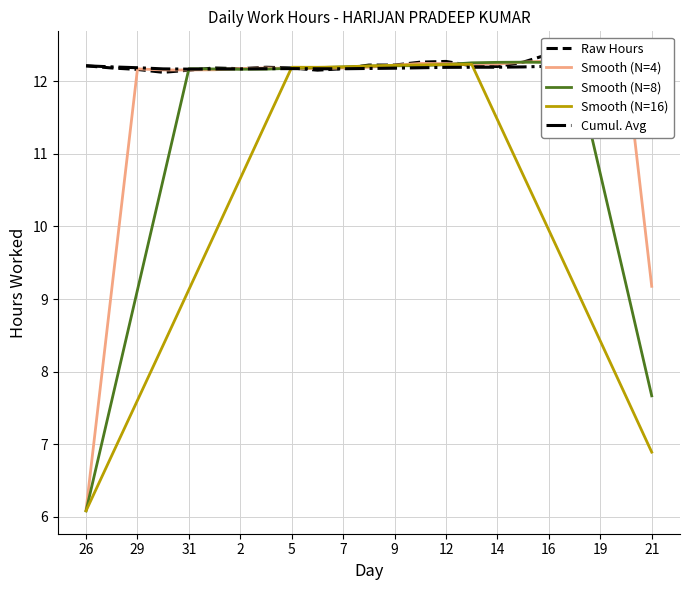

How many lines are shown in the chart?

5